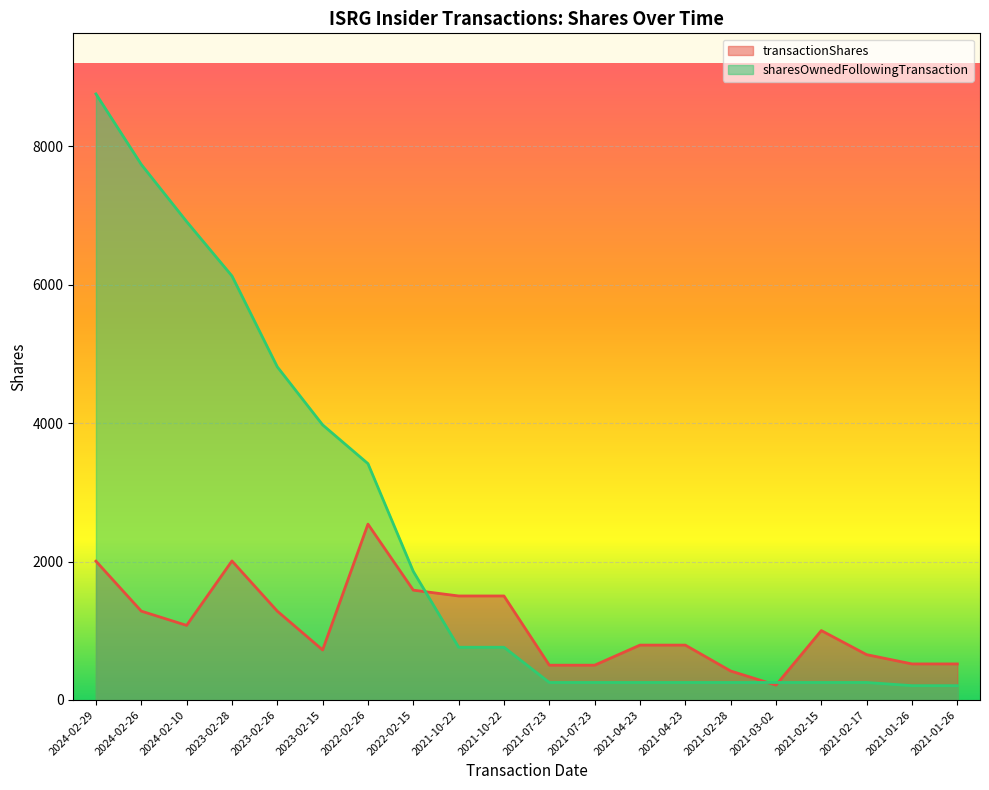

True or false: sharesOwnedFollowingTransaction has a value of 762 at 2021-10-22.

True